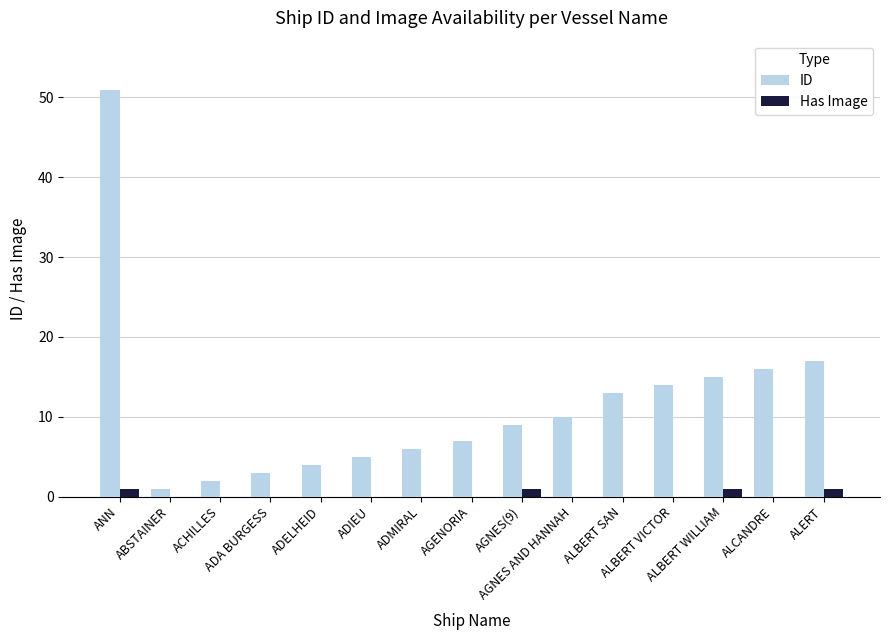

Is the value of ID at ALBERT WILLIAM greater than the value of Has Image at ADELHEID?

Yes